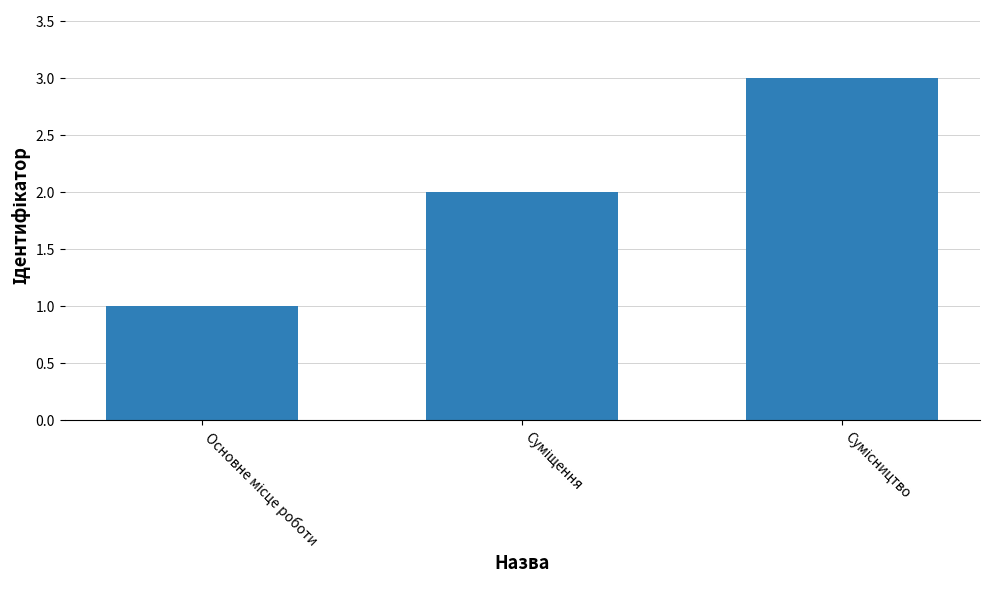

What is the sum of all values?

6